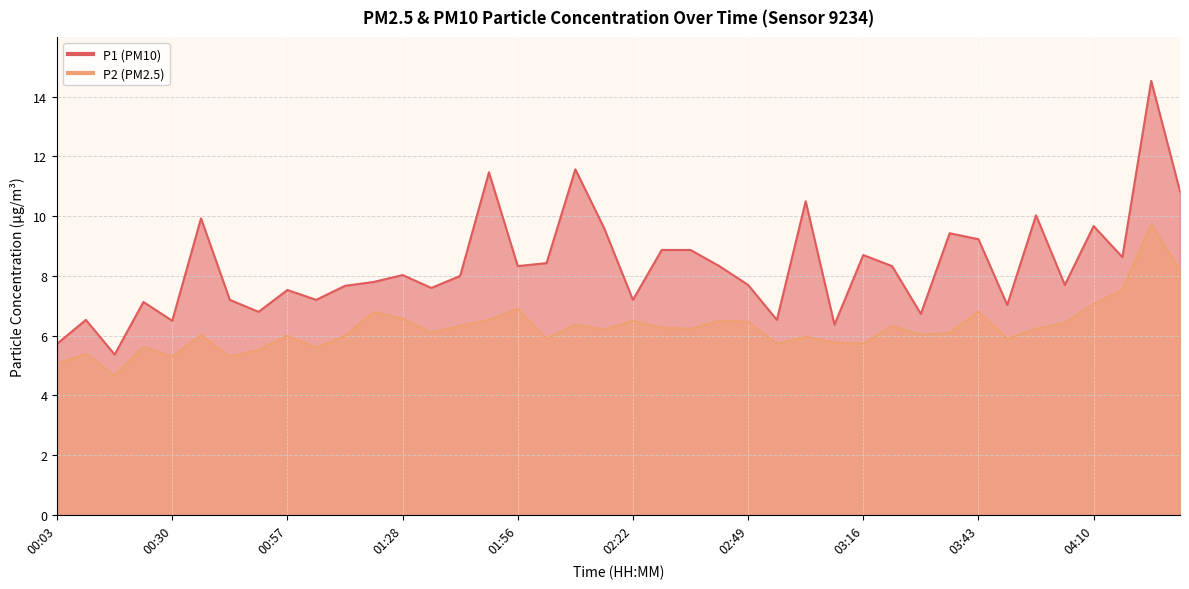

Rank the series by their maximum value, from lowest to highest.

P2, P1